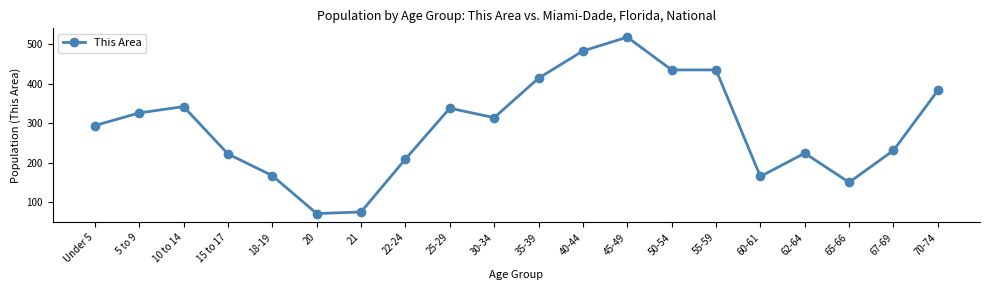

Where is the data nearest to the value 294?

Under 5